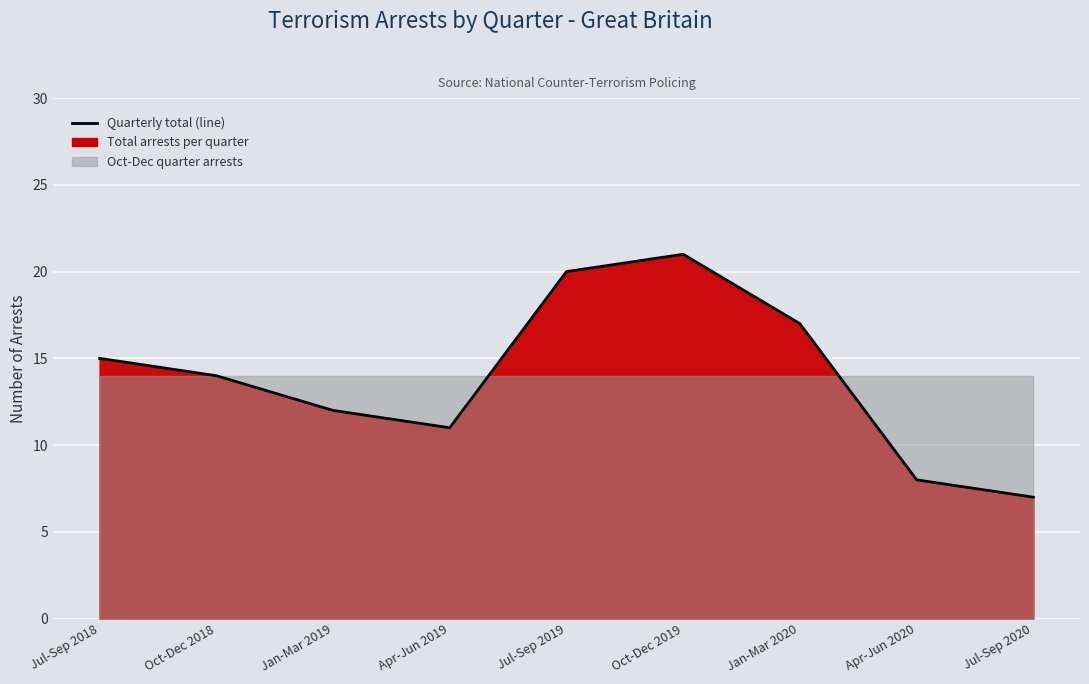

At which label is the value closest to 14?

Oct-Dec 2018